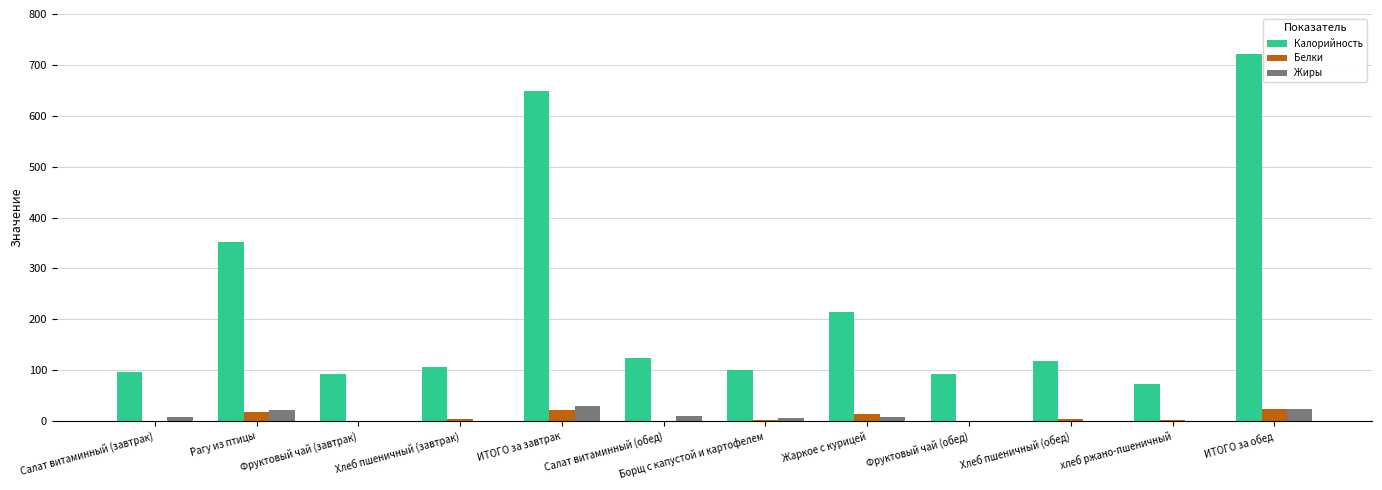

Is the value of Калорийность at Хлеб пшеничный (завтрак) greater than the value of Жиры at Салат витаминный (завтрак)?

Yes